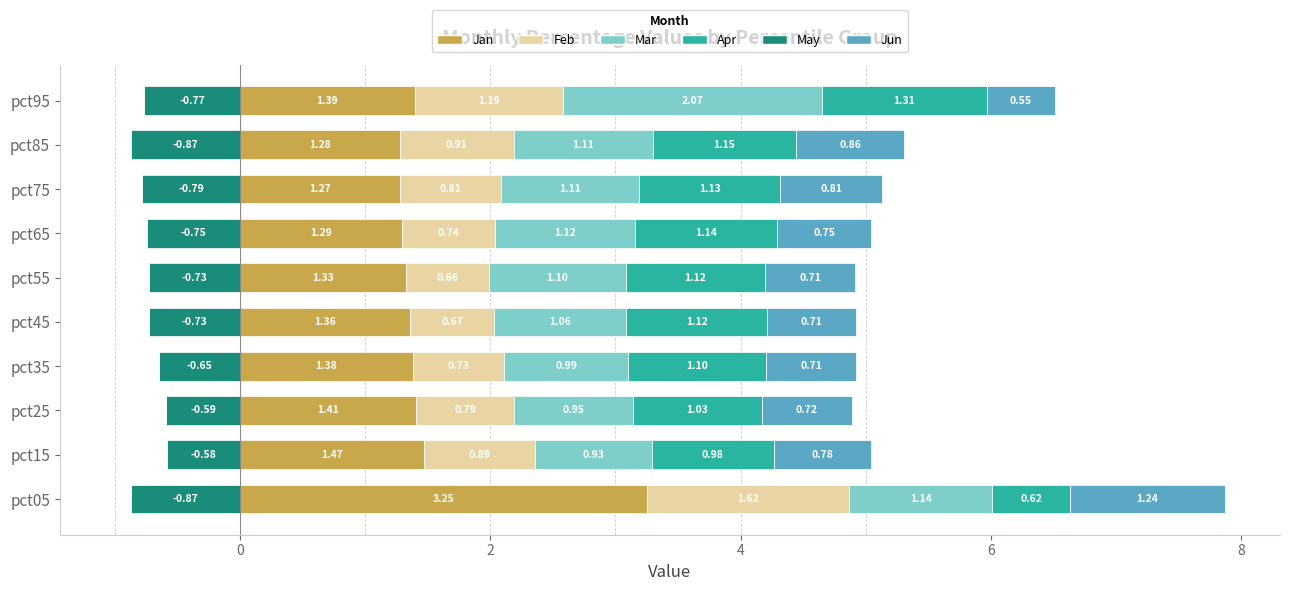

The Jun series shows 0.9 at pct85. True or false?

True